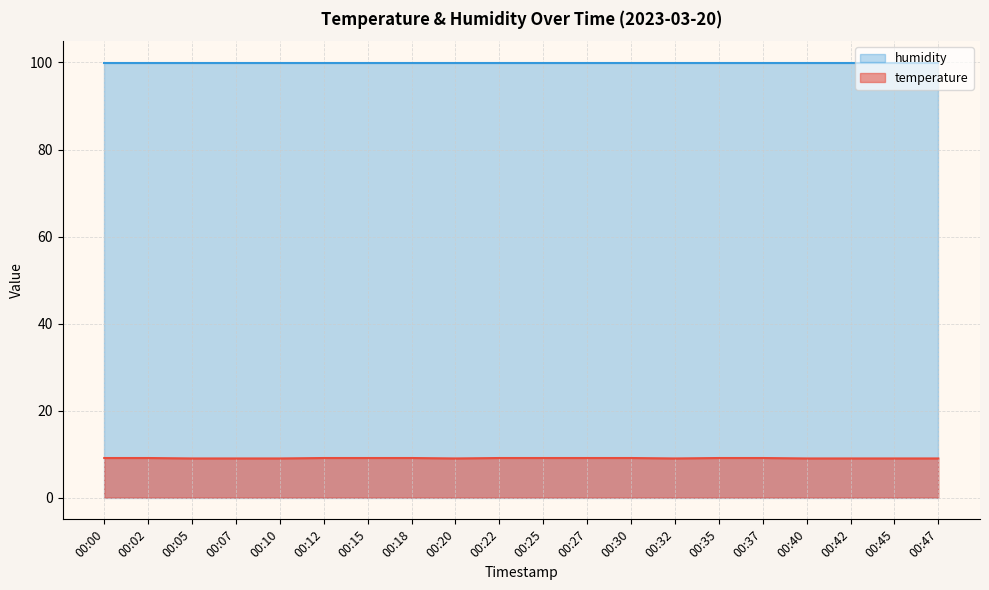

At which label is the value closest to 9?

00:05